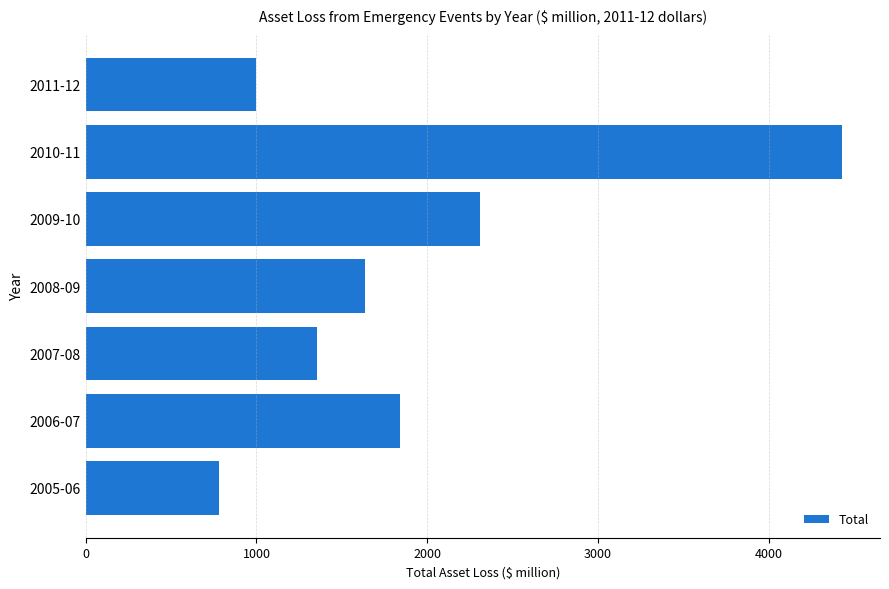

List the labels in order of value, largest first.

2010-11, 2009-10, 2006-07, 2008-09, 2007-08, 2011-12, 2005-06